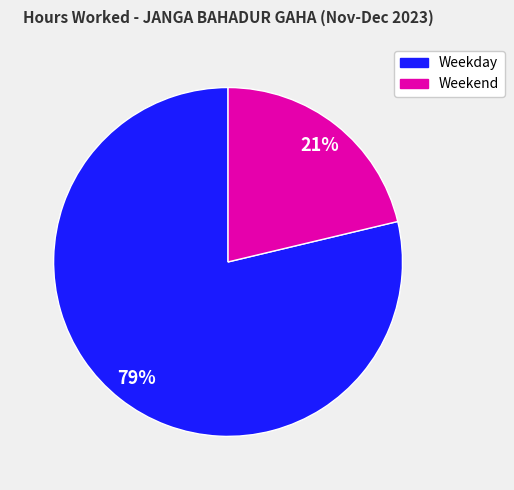

To the nearest percent, what is the average slice percentage?

50%